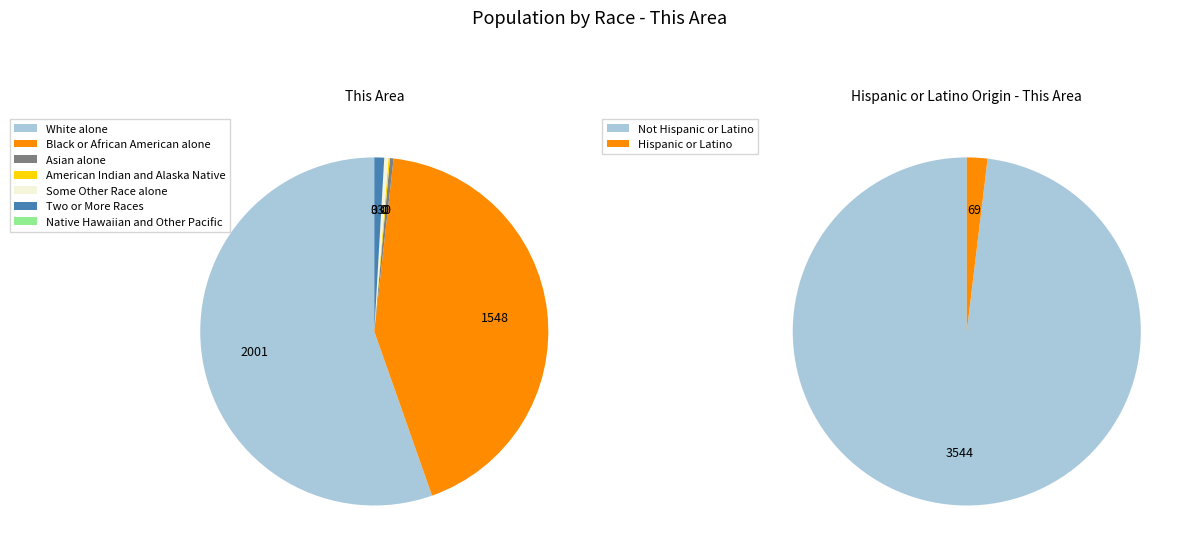

Which category has the biggest portion of the pie?

White alone